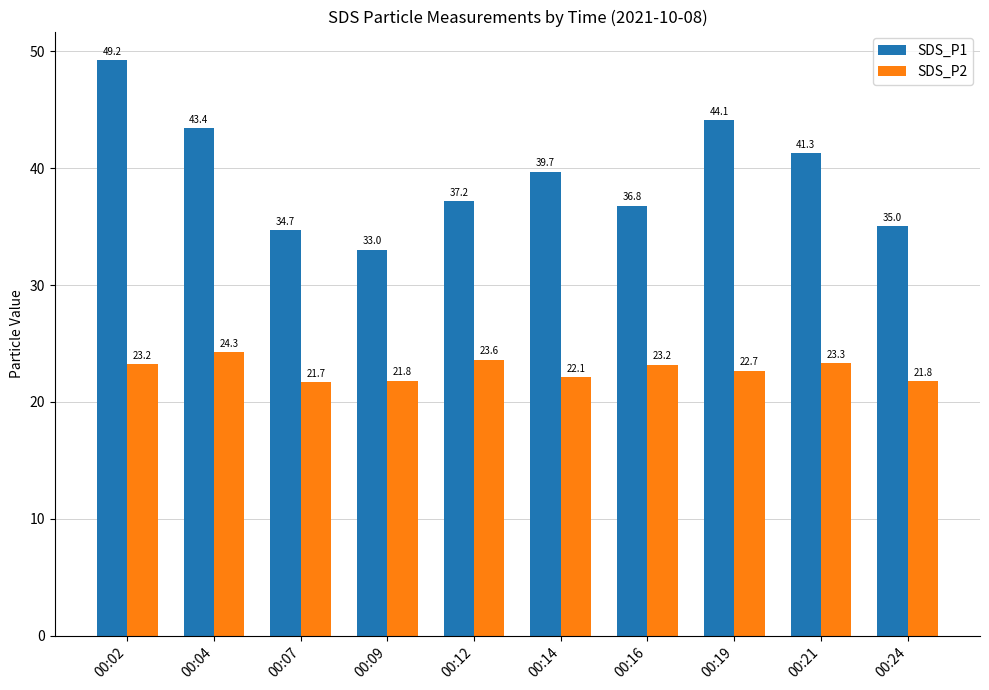

How many data points in SDS_P2 are above 23?

5